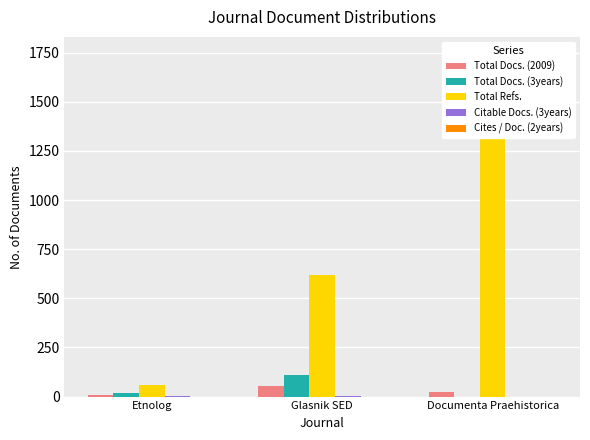

How many values in Total Docs. (3years) are above zero?

2